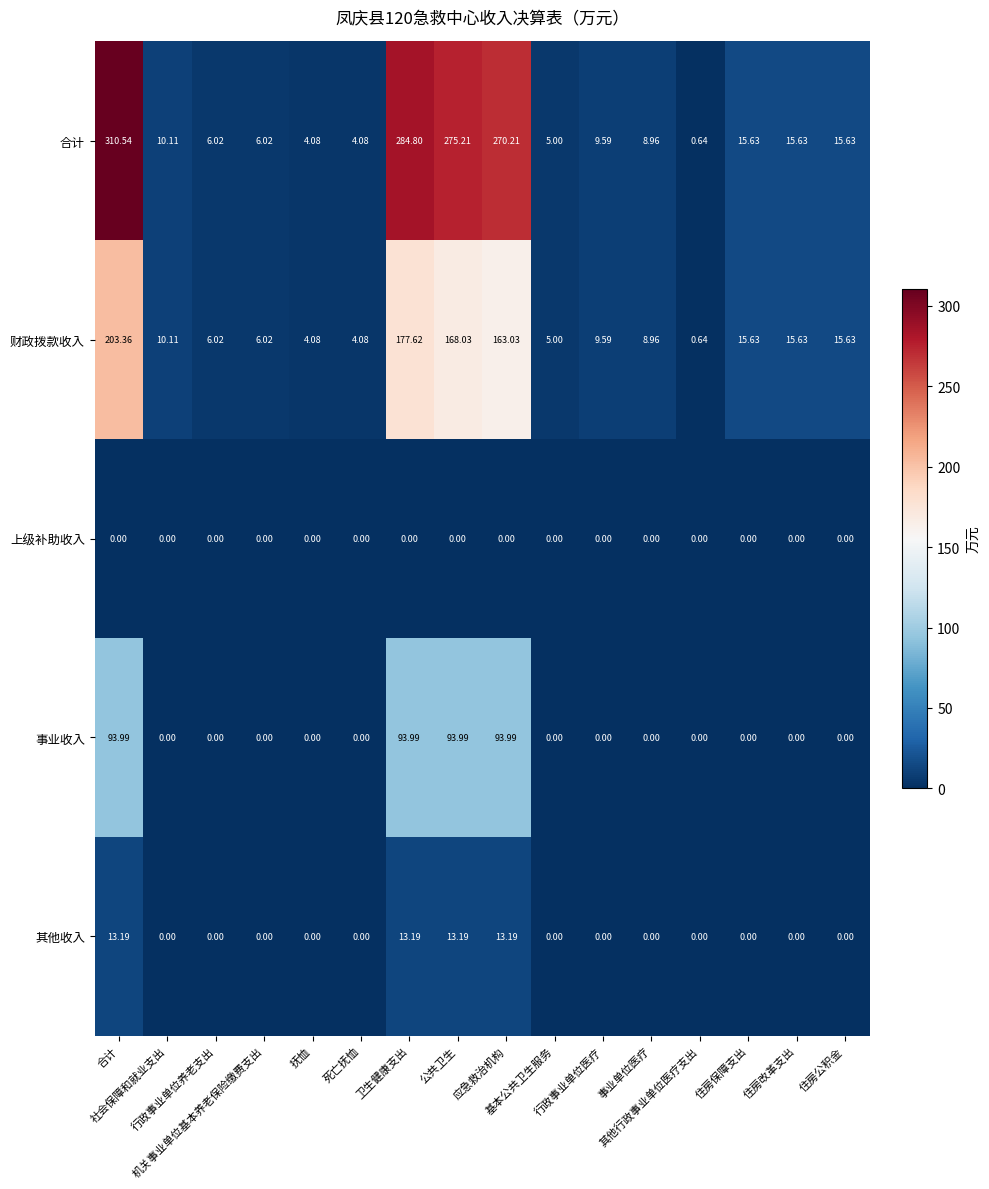

Which series has the largest total across all categories?

合计